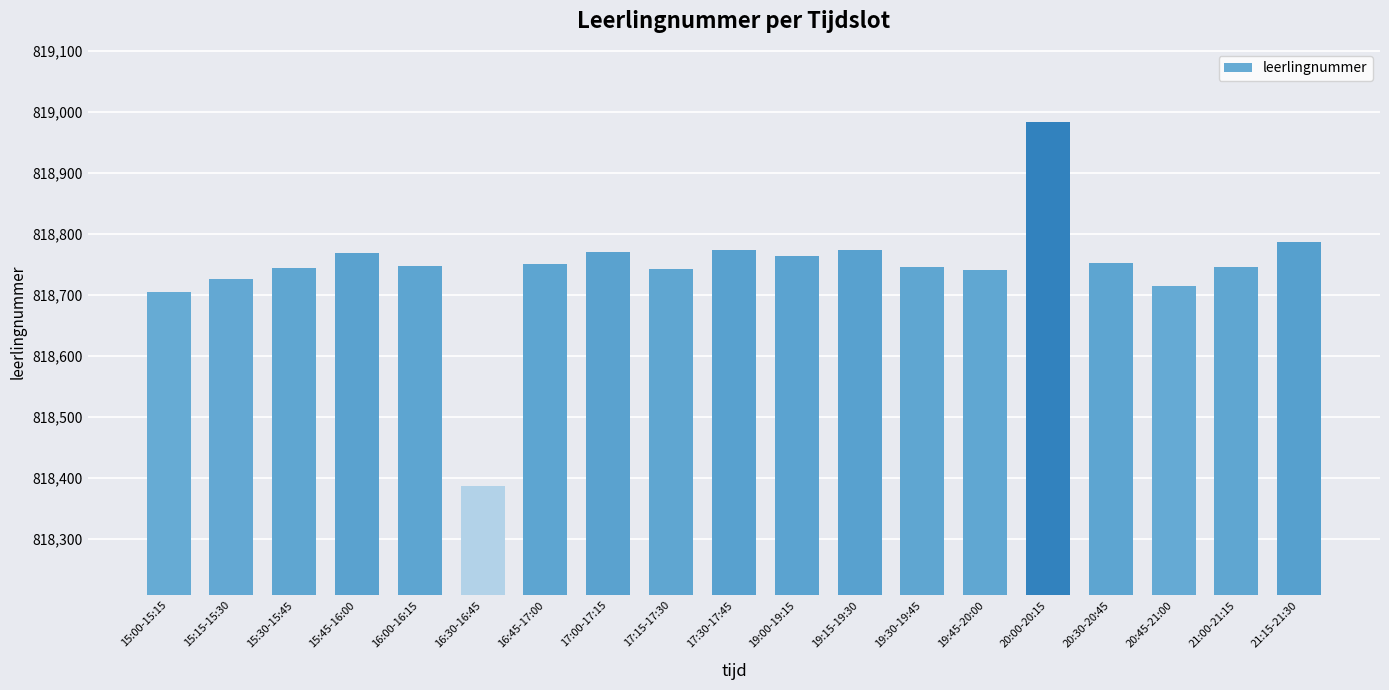

Where is the data nearest to the value 818685?

15:00-15:15